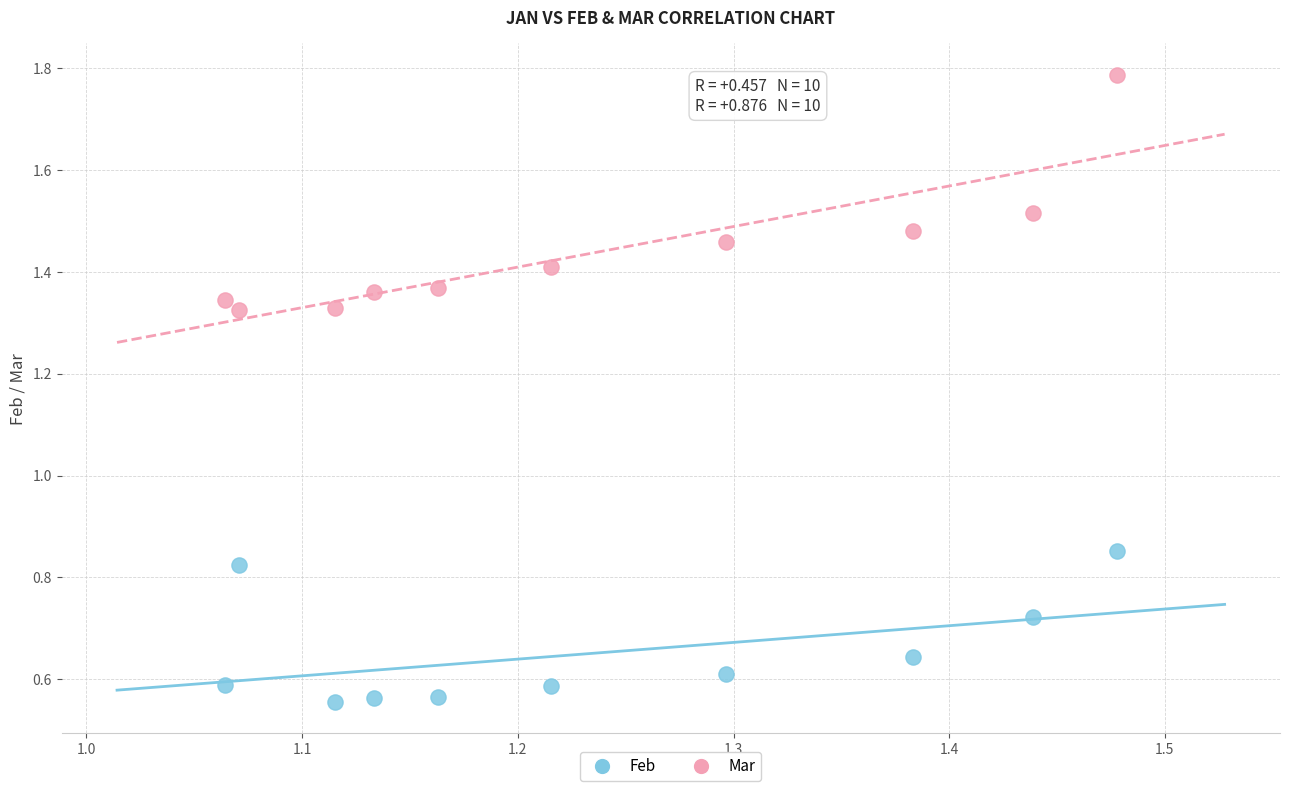

Which series reaches the minimum Y coordinate?

Feb